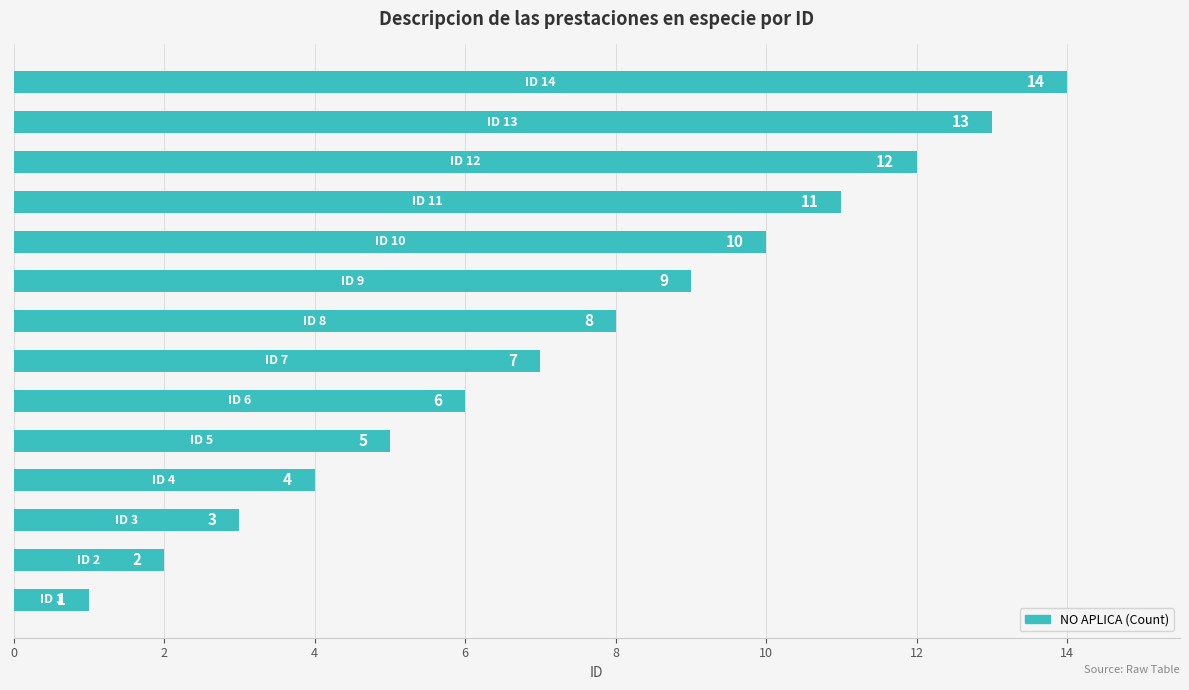

What is the difference between the maximum and minimum values?

13